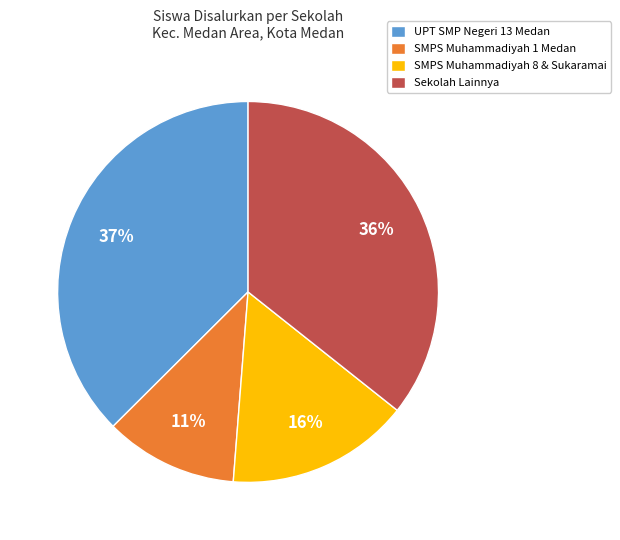

How many segments does this pie chart have?

4